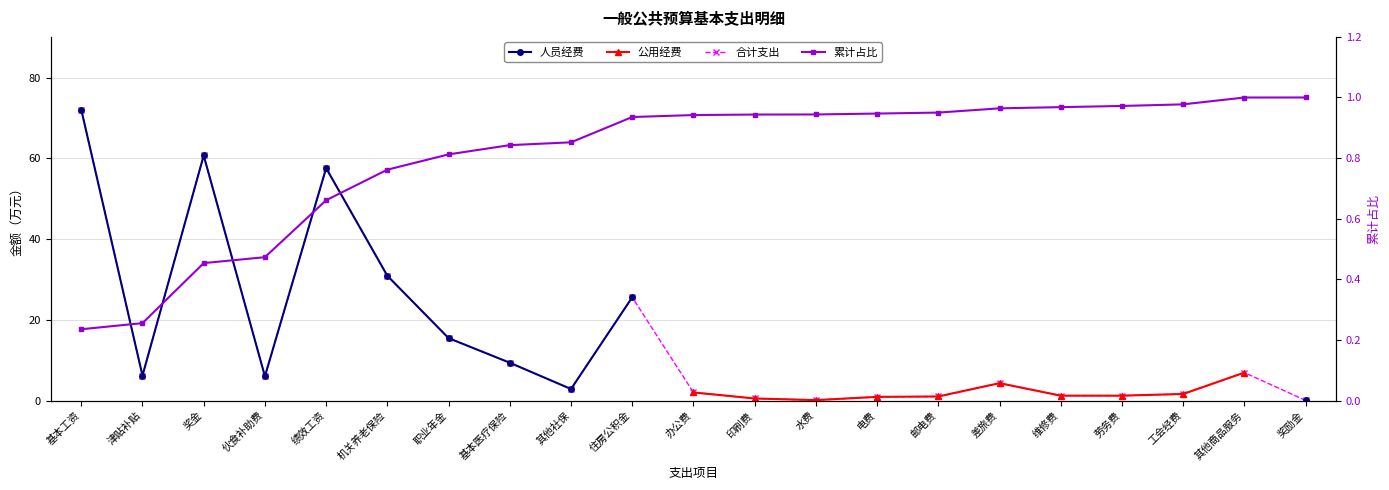

What is the value of the 累计占比 point at the 13th from the left?

0.9